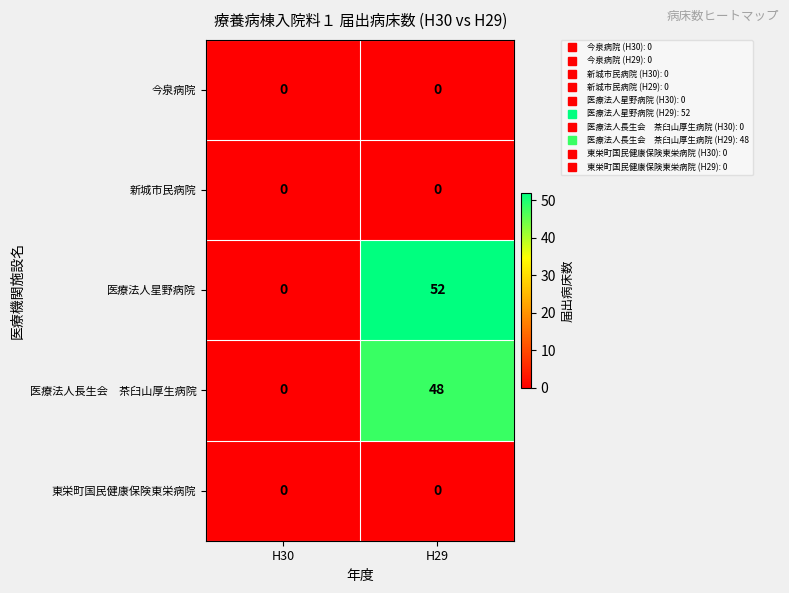

Where is 医療法人星野病院 nearest to the value 26?

H30